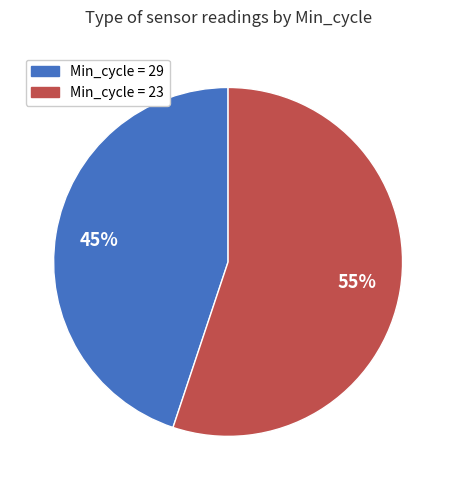

Does any single category account for the majority?

Yes